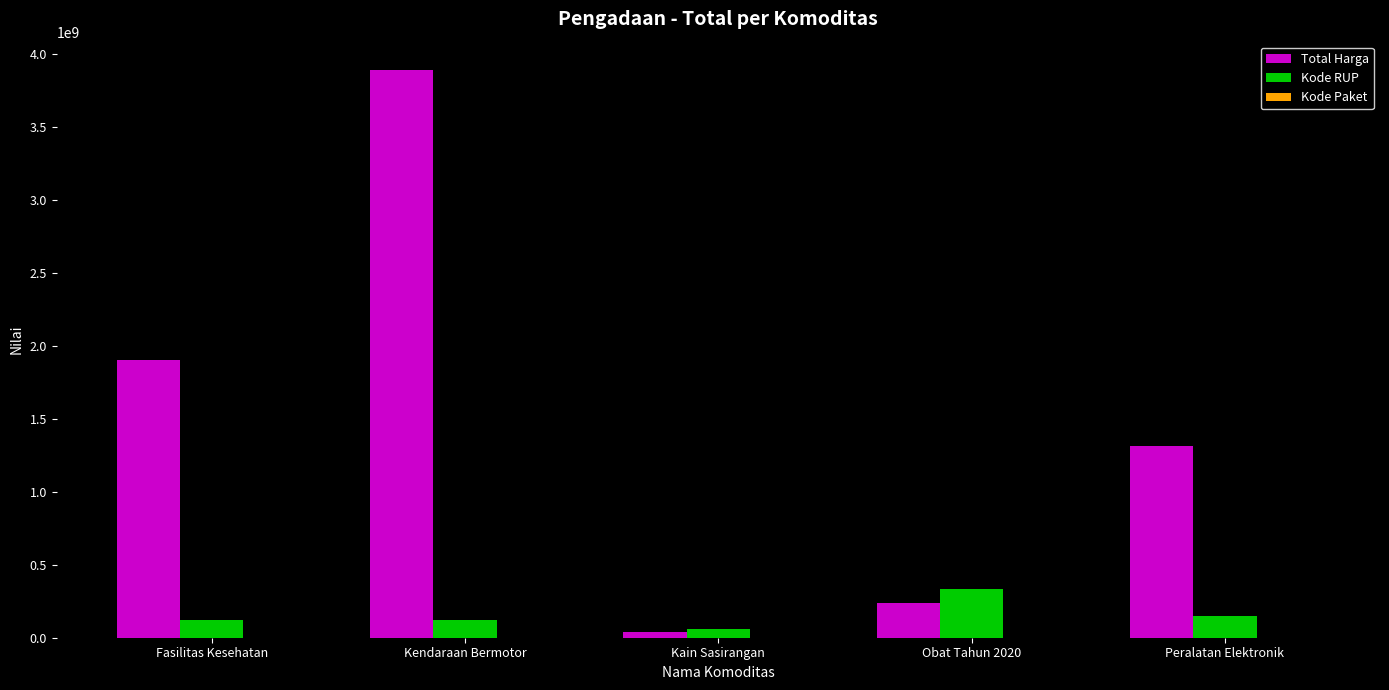

What is the sum of all Total Harga values?

7379197350